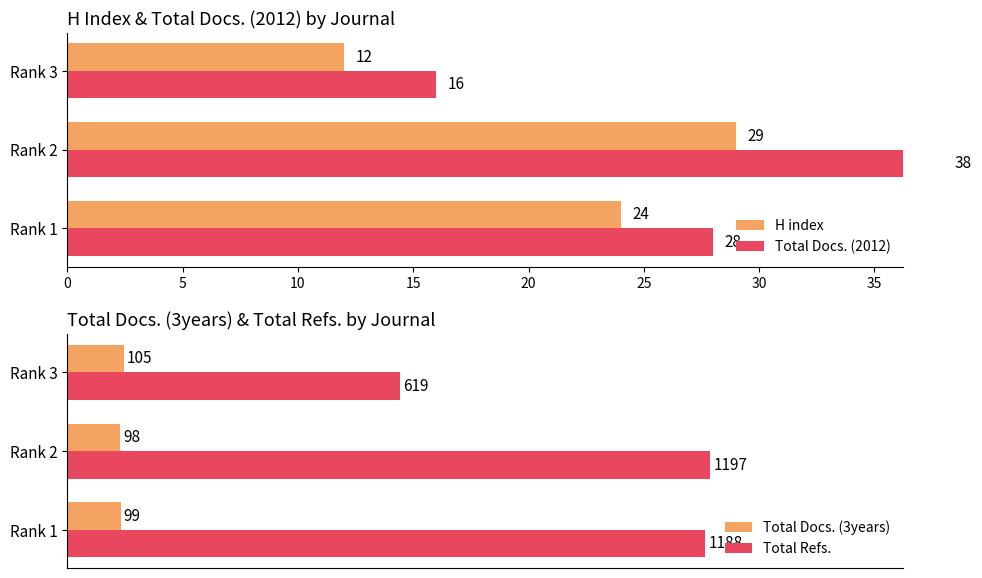

Which series has the widest spread of values?

Total Refs.